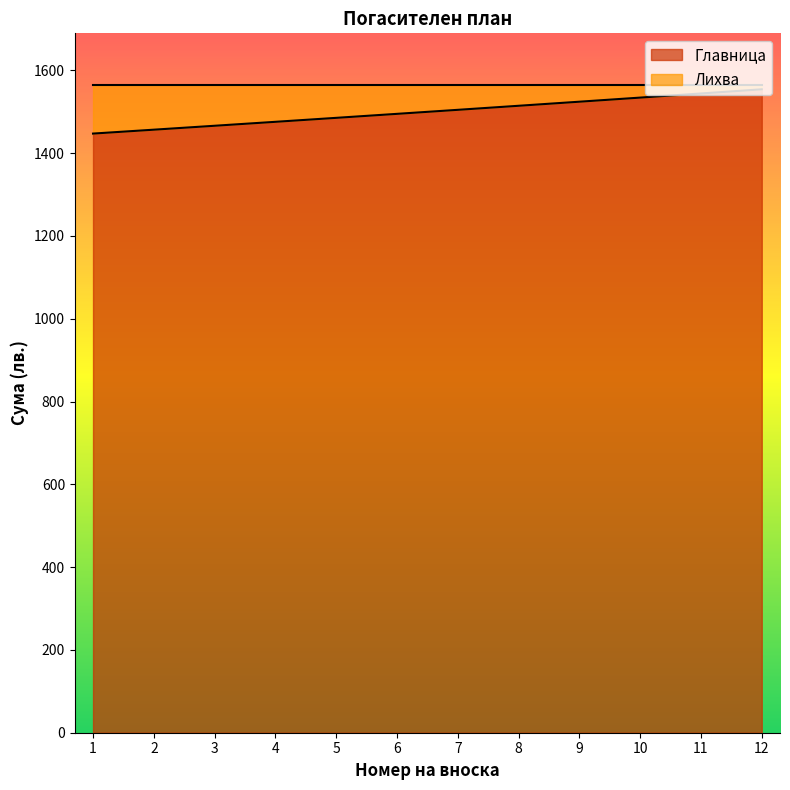

Which category has the lowest value across all series?

1